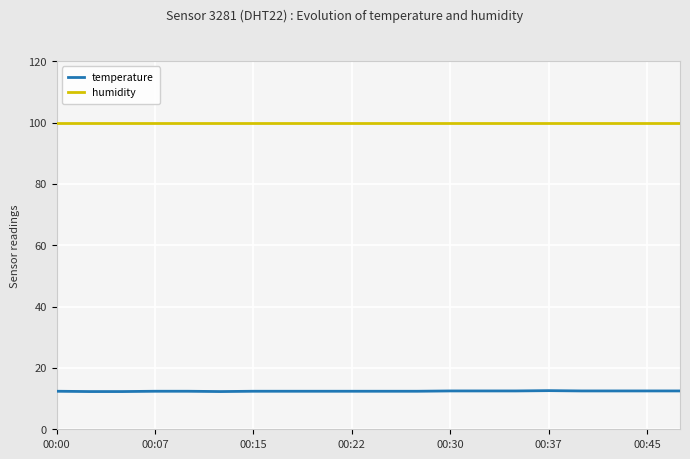

What are all the series names shown in the legend?

temperature, humidity